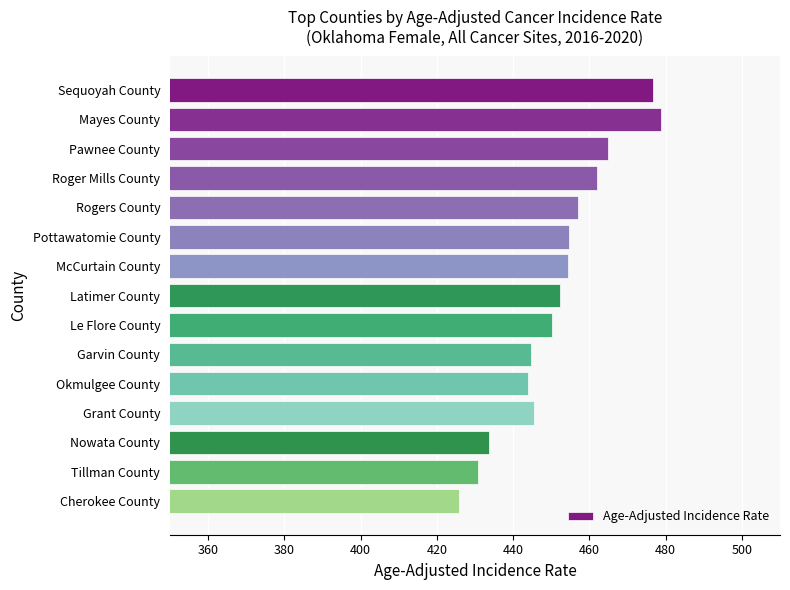

What is the ratio of the value at Rogers County to the value at Cherokee County?

1.1